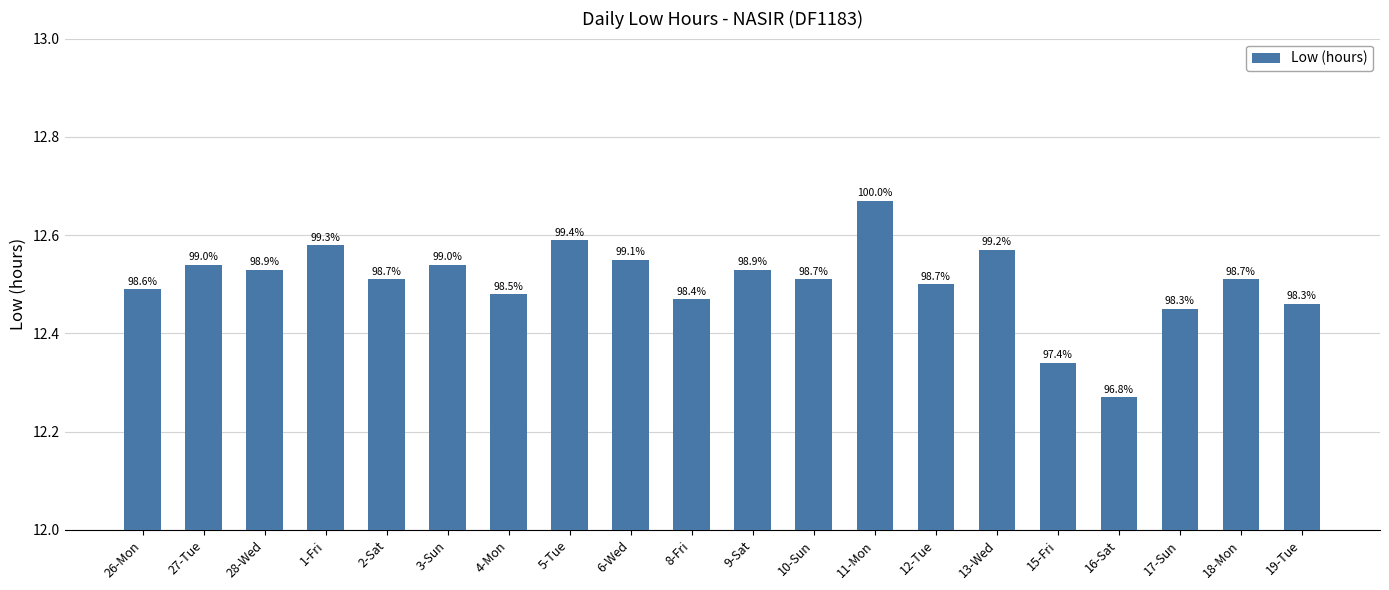

The chart shows a value of 21.2 at 8-Fri. True or false?

False